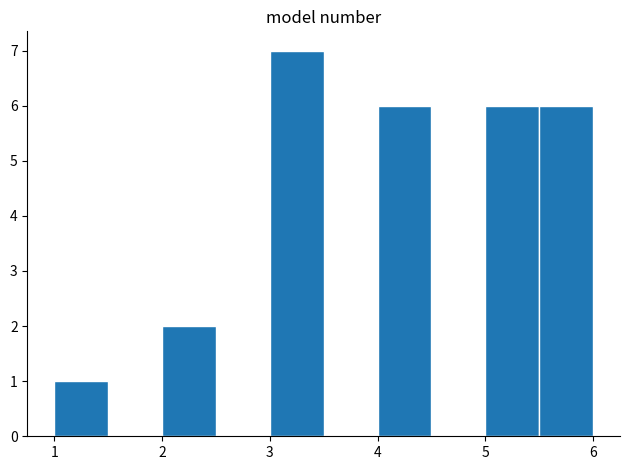

Which range on the x-axis has the tallest bar?

3.0 to 3.5